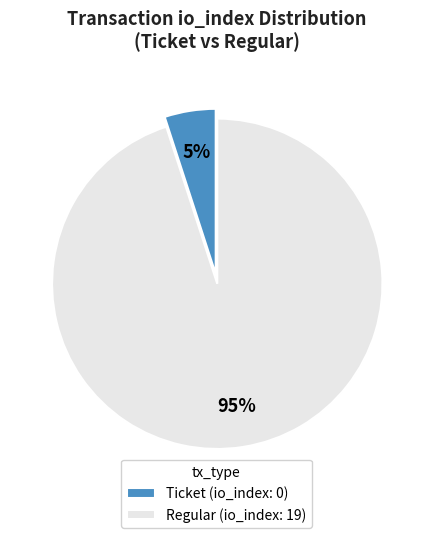

Rank the categories by value from lowest to highest.

Ticket (io_index: 0), Regular (io_index: 19)